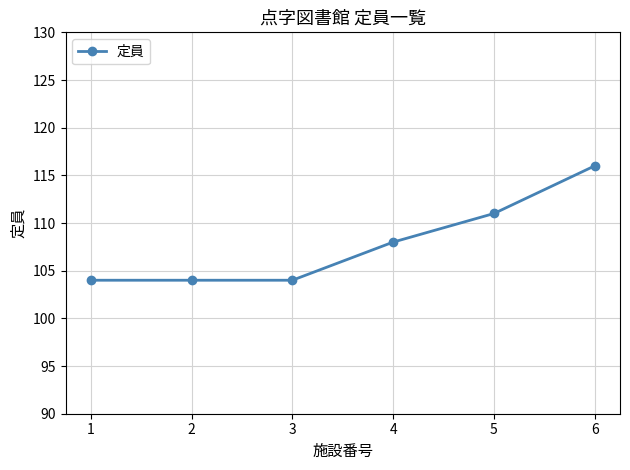

At which category does the chart reach its peak across all series?

6